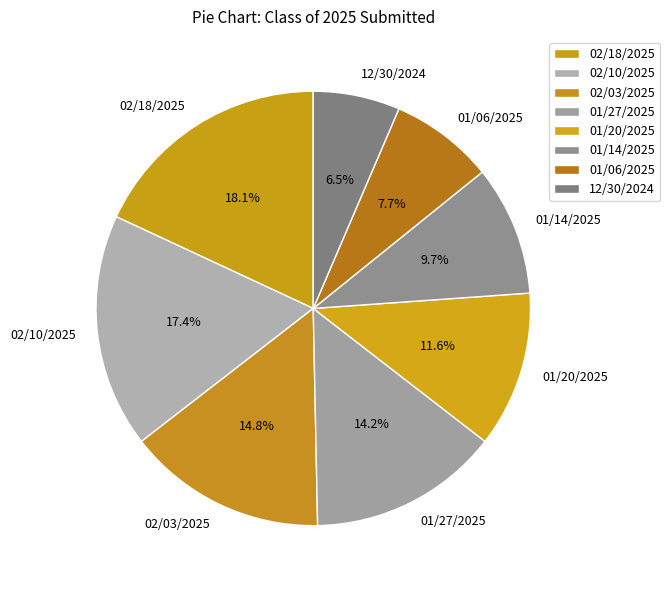

How many segments does this pie chart have?

8